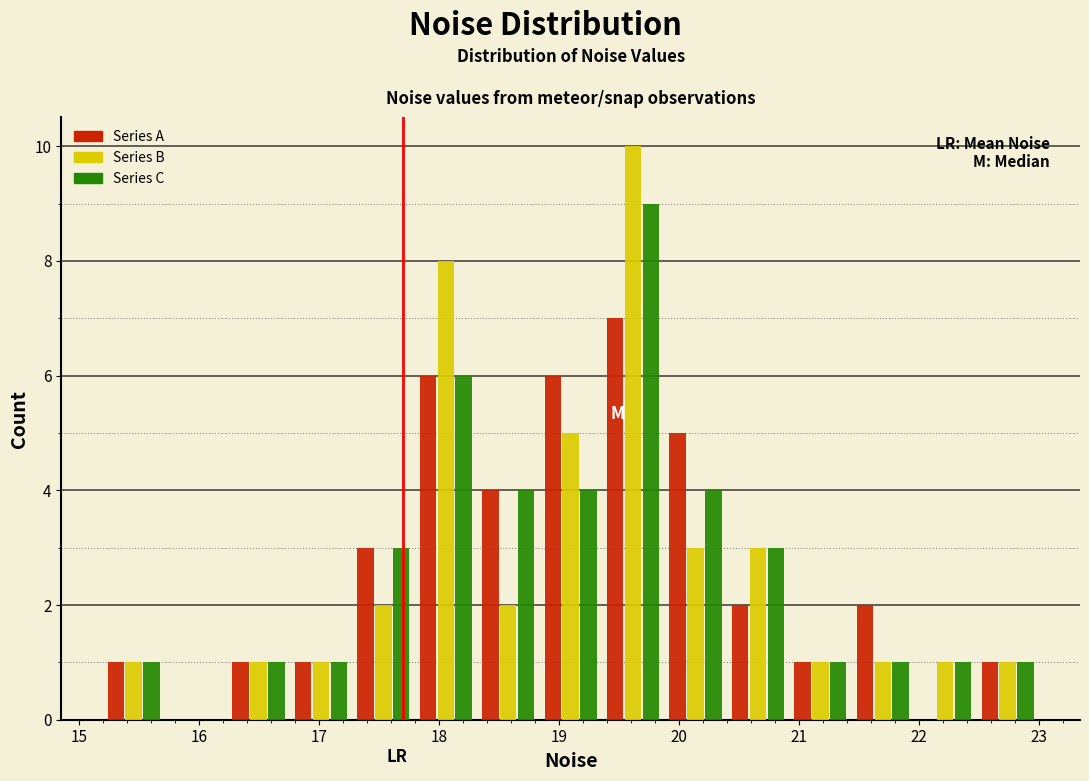

In the Series A series, which range on the x-axis has the tallest bar?

19.4 to 19.9